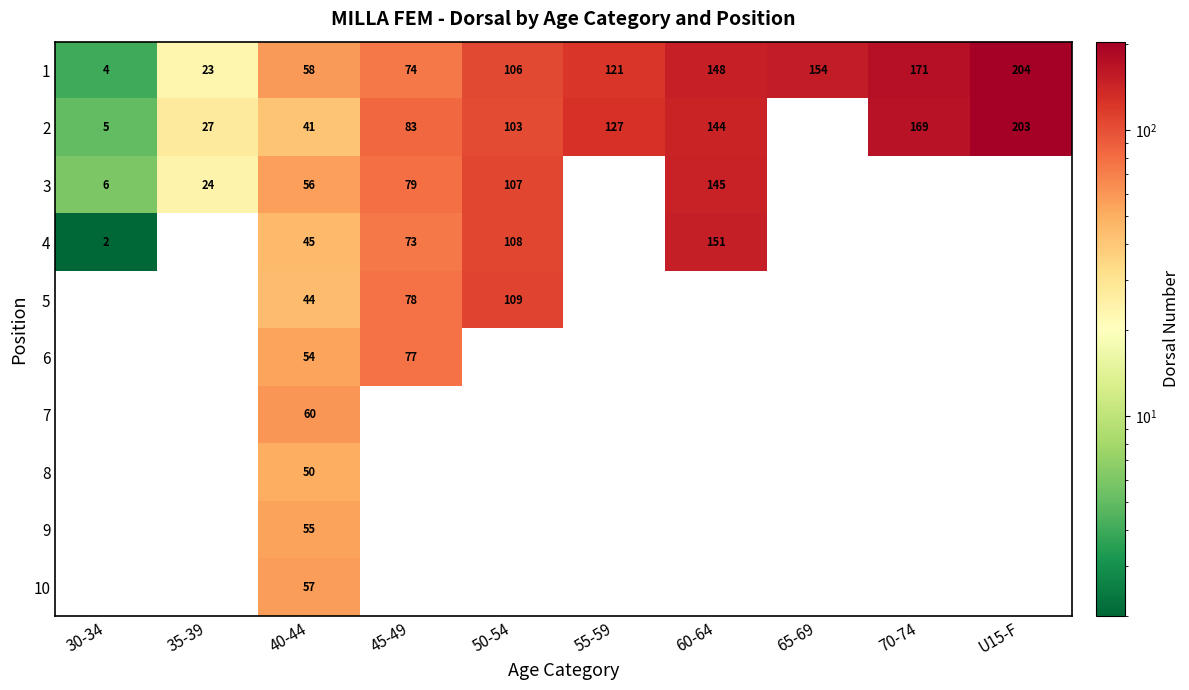

Is it true that 2 equals 144 at 60-64?

True